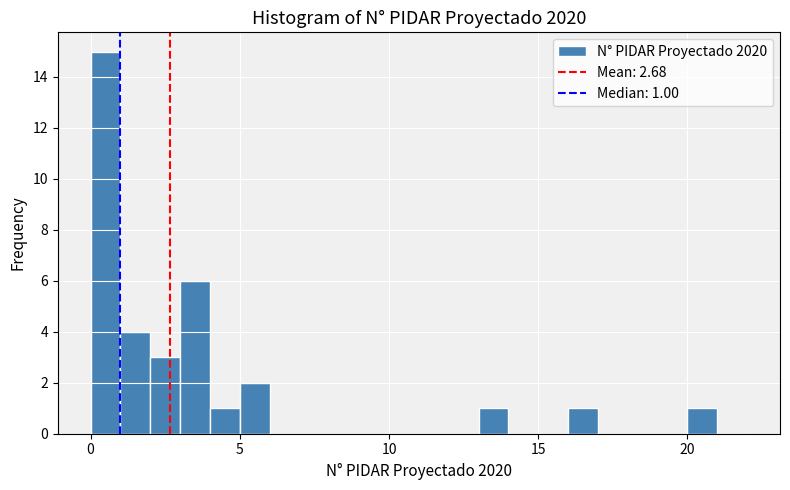

Around what value on the x-axis is the tallest bar? Give the approximate position of its centre, as read against the axis.

0.5